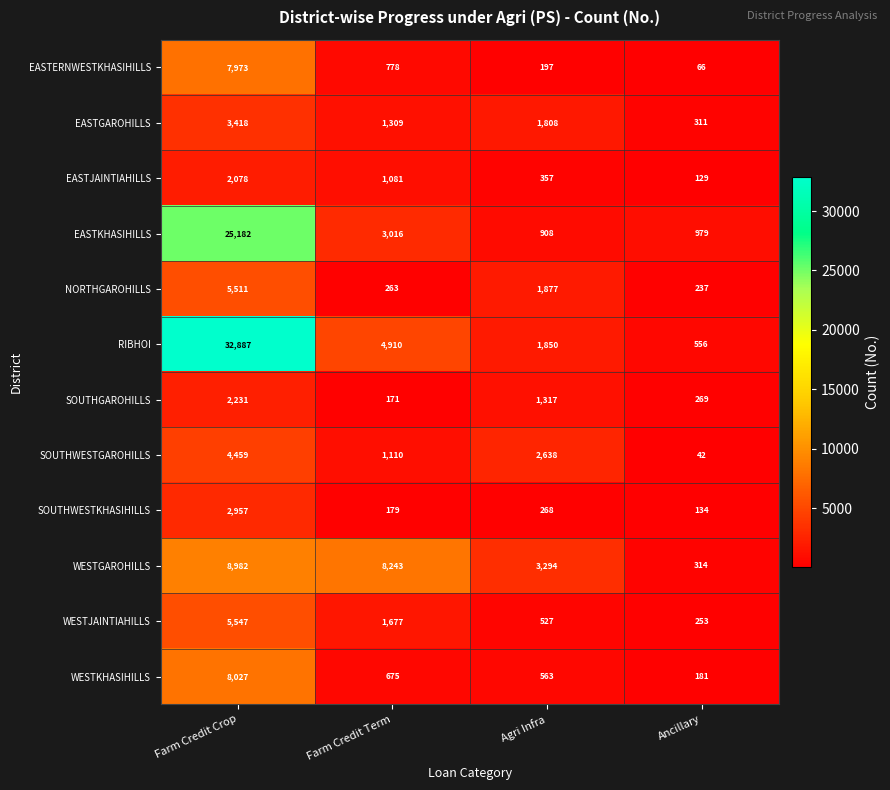

What is the sum of the RIBHOI values at Agri Infra and Ancillary?

2406